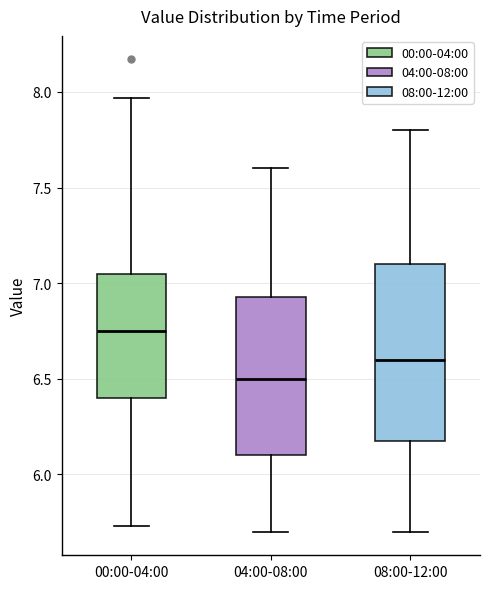

Where is the upper edge of the box for 08:00-12:00 on the y-axis? The values are not printed on the chart, so give them approximately, as read against the axis.

7.10